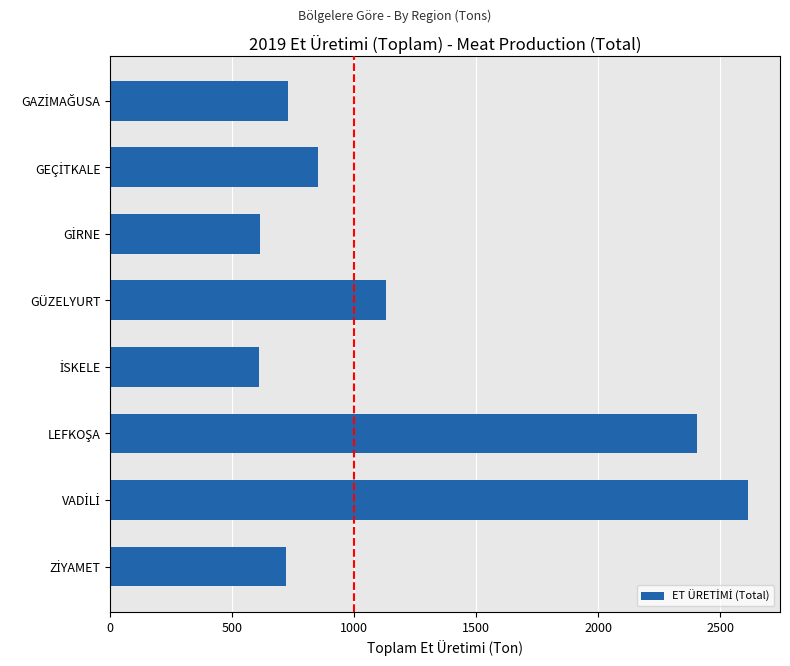

Is it true that the value at GÜZELYURT is 1130.9?

True